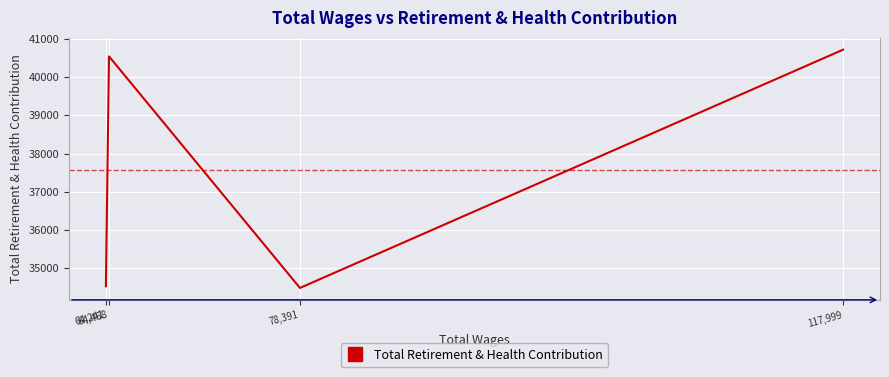

How many lines are shown in the chart?

1